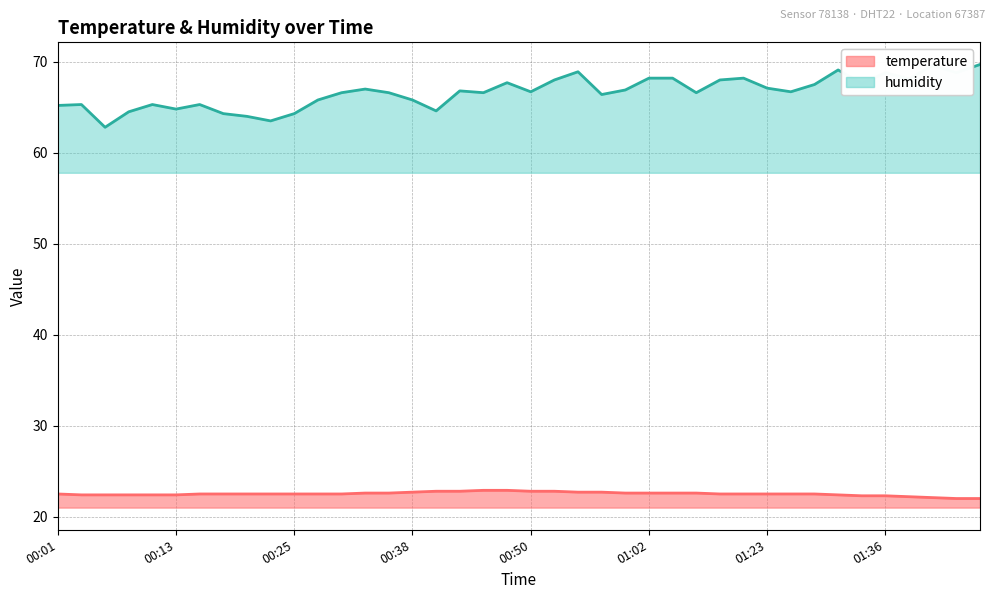

Reading right to left, extract all data points from this chart.

temperature: 22.0	22.0	22.1	22.2	22.3	22.3	22.4	22.5	22.5	22.5	22.5	22.5	22.6	22.6	22.6	22.6	22.7	22.7	22.8	22.8	22.9	22.9	22.8	22.8	22.7	22.6	22.6	22.5	22.5	22.5	22.5	22.5	22.5	22.5	22.4	22.4	22.4	22.4	22.4	22.5
humidity: 69.7	68.8	69.6	68.1	68.8	67.6	69.1	67.5	66.7	67.1	68.2	68.0	66.6	68.2	68.2	66.9	66.4	68.9	68.0	66.7	67.7	66.6	66.8	64.6	65.8	66.6	67.0	66.6	65.8	64.3	63.5	64.0	64.3	65.3	64.8	65.3	64.5	62.8	65.3	65.2